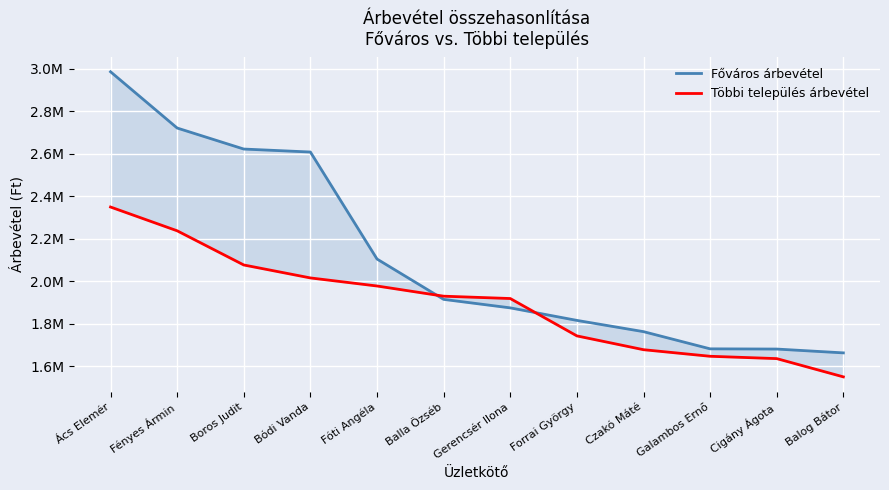

Reading left to right, transcribe all the data shown in this chart.

Főváros árbevétel: Ács Elemér=2986000	Fényes Ármin=2721000	Boros Judit=2622000	Bódi Vanda=2608000	Fóti Angéla=2104000	Balla Özséb=1914000	Gerencsér Ilona=1874000	Forrai György=1815000	Czakó Máté=1762000	Galambos Ernő=1681000	Cigány Ágota=1680000	Balog Bátor=1662000
Többi település árbevétel: Ács Elemér=2349000	Fényes Ármin=2237000	Boros Judit=2076000	Bódi Vanda=2015000	Fóti Angéla=1977000	Balla Özséb=1929000	Gerencsér Ilona=1918000	Forrai György=1742000	Czakó Máté=1677000	Galambos Ernő=1646000	Cigány Ágota=1635000	Balog Bátor=1549000